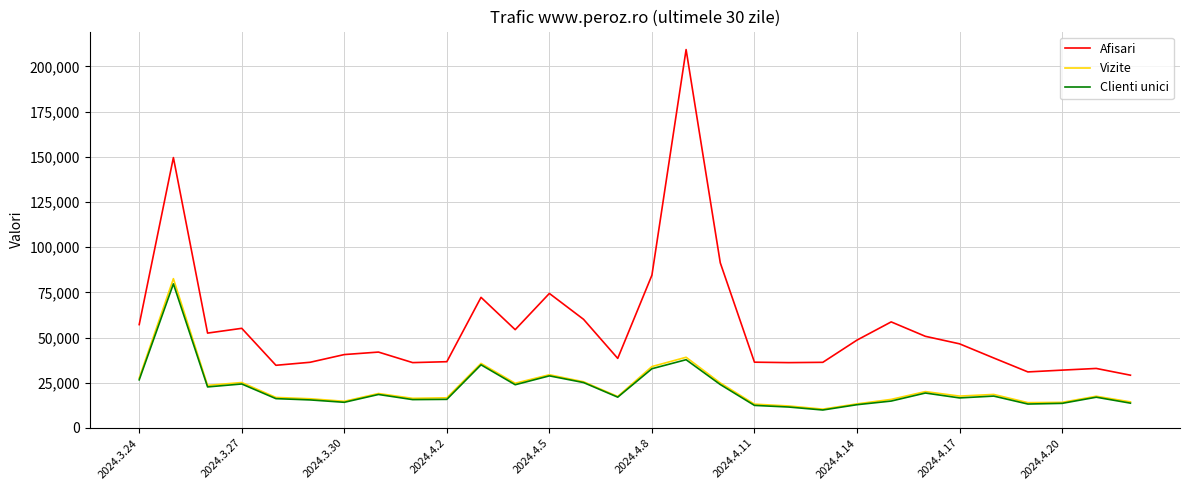

True or false: Afisari and Clienti unici cross at least once.

False